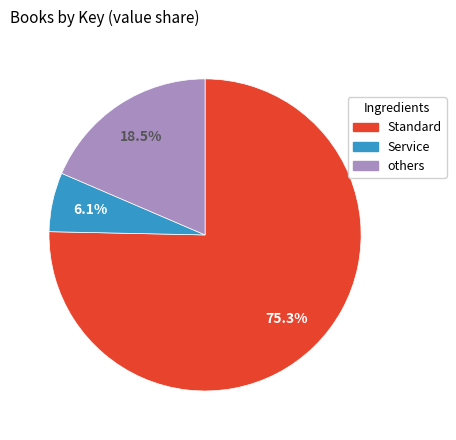

What percentage do others and Standard together represent?

93.9%